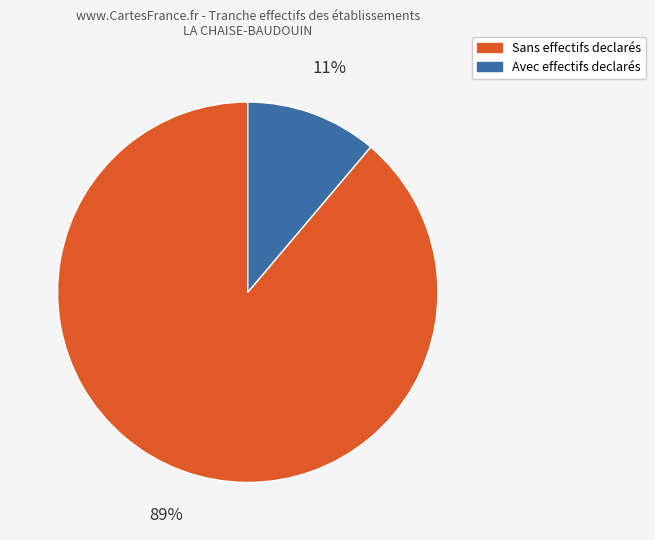

Count the number of slices in the pie.

2